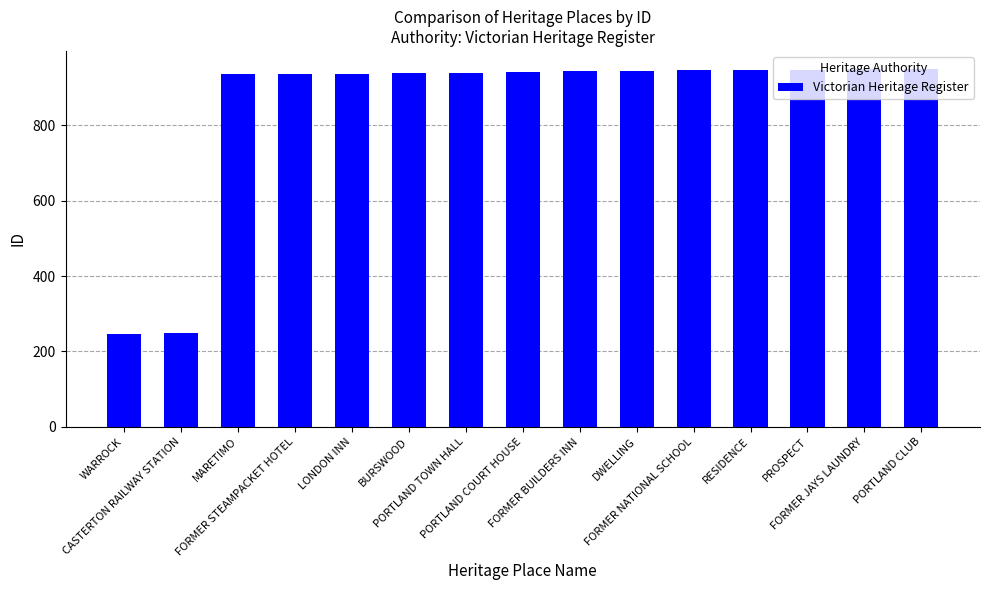

The value at FORMER JAYS LAUNDRY is 949. True or false?

True